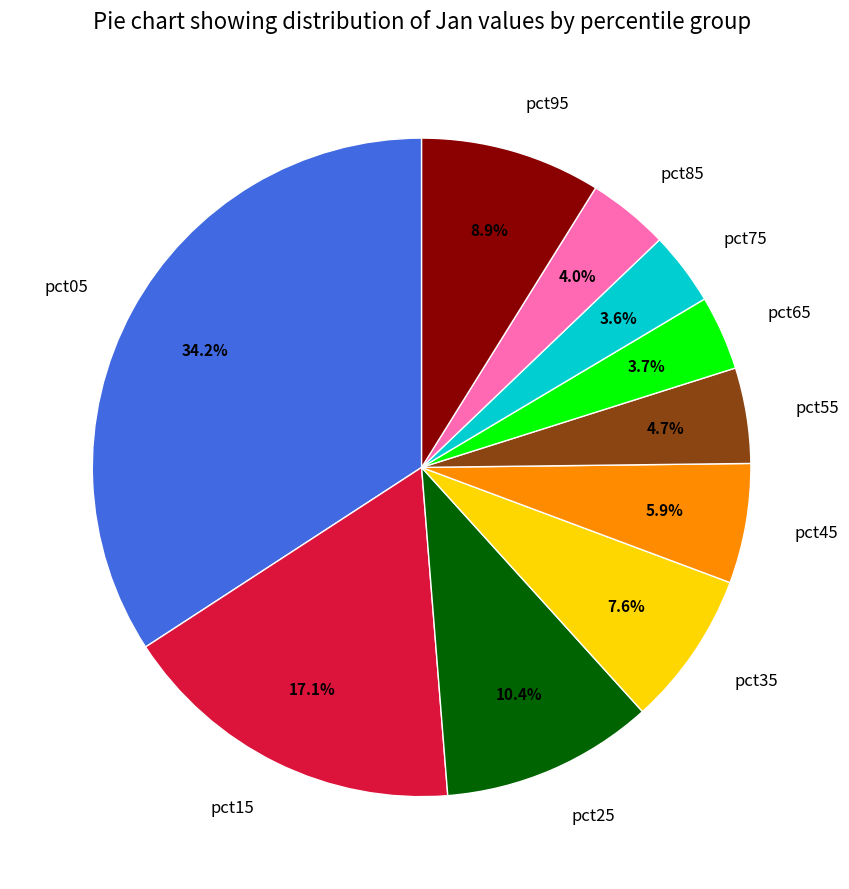

Does pct15 account for over 50% of the chart?

No